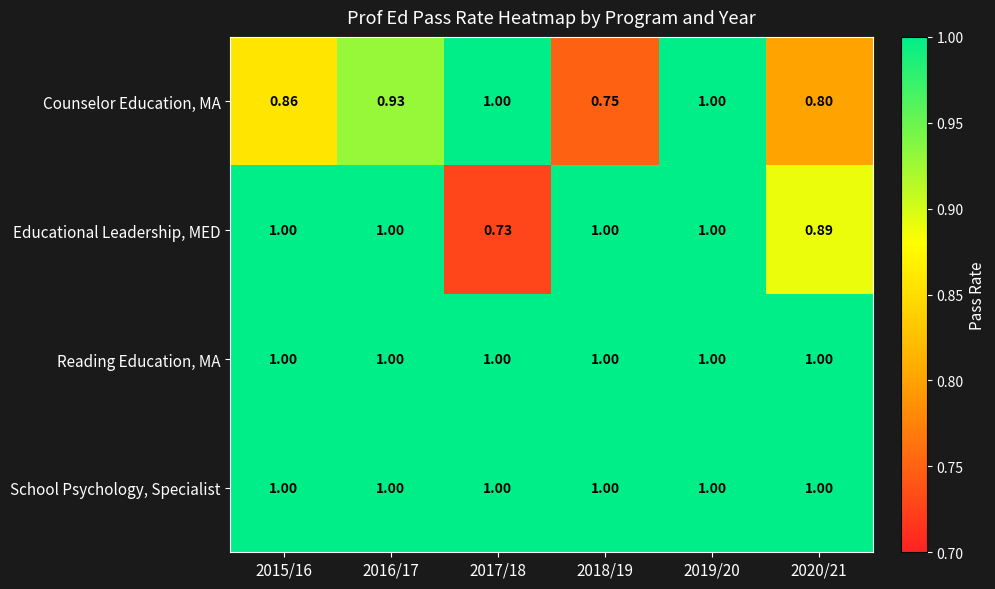

How many data points does each series have?

6